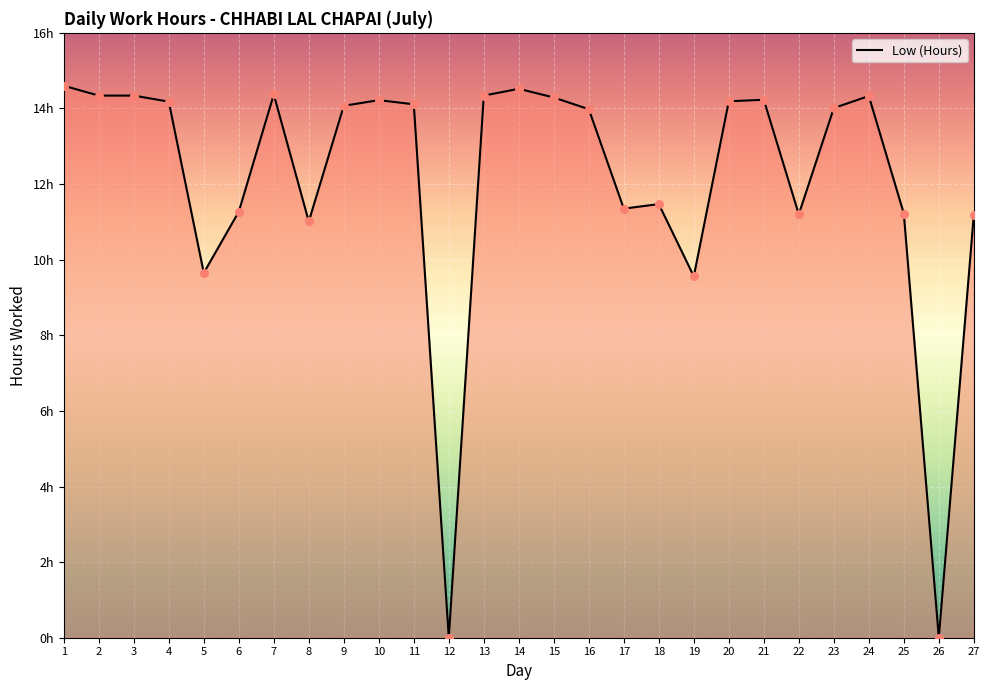

Approximately how many times larger is the value at 11 compared to 15?

1.0